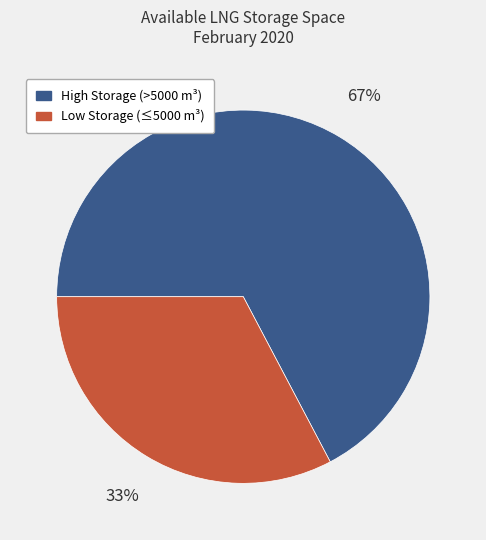

Is there any slice that represents more than half of the pie?

Yes